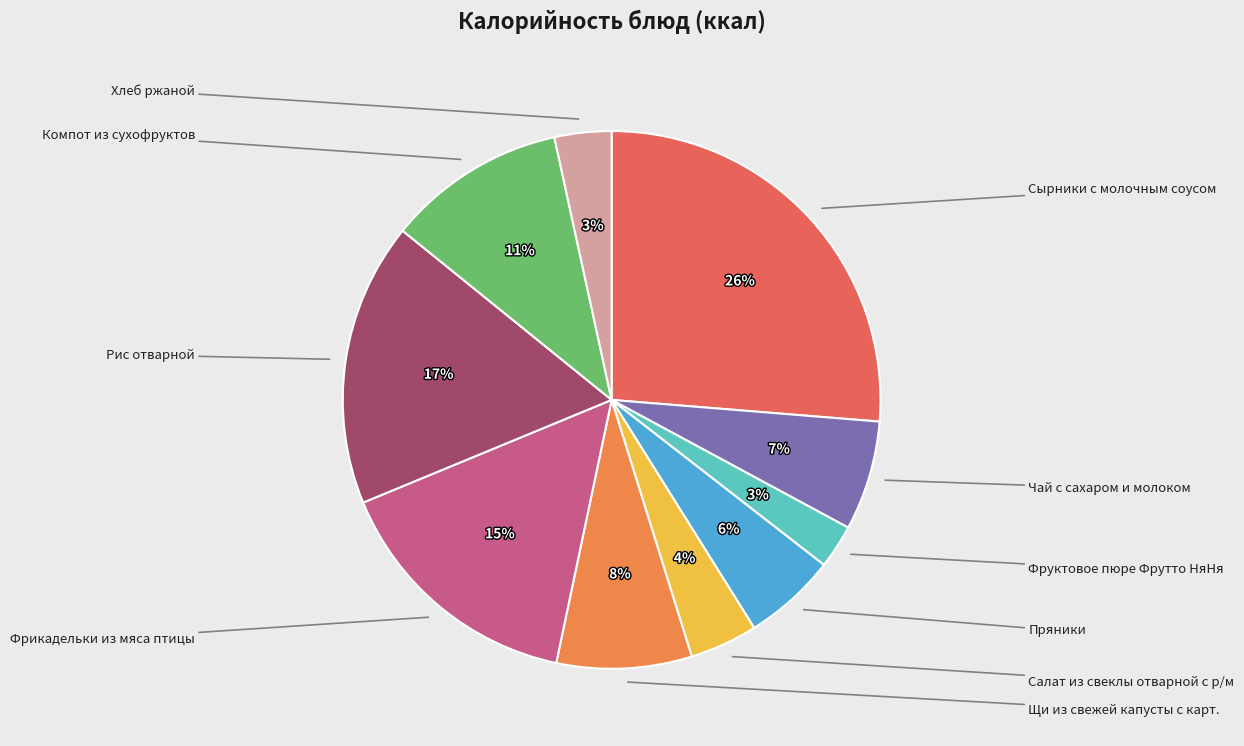

To the nearest percent, what is the average slice percentage?

10%